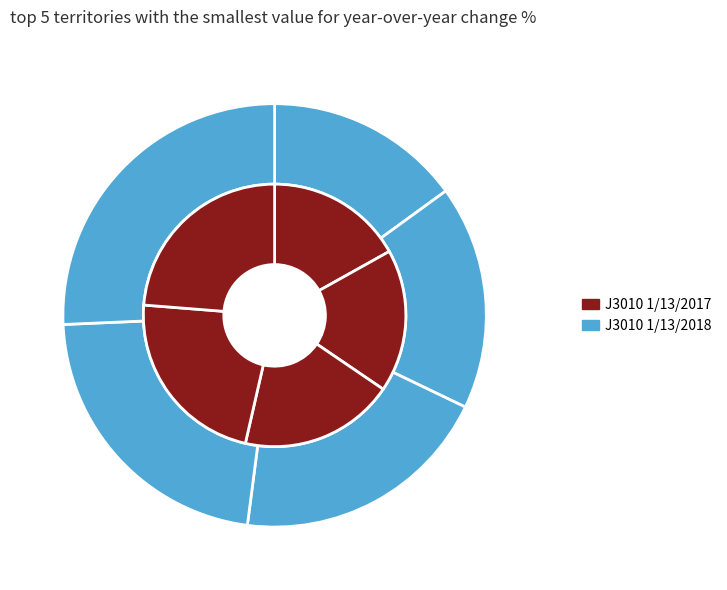

Is it true that pct45 is 18% of the pie?

False